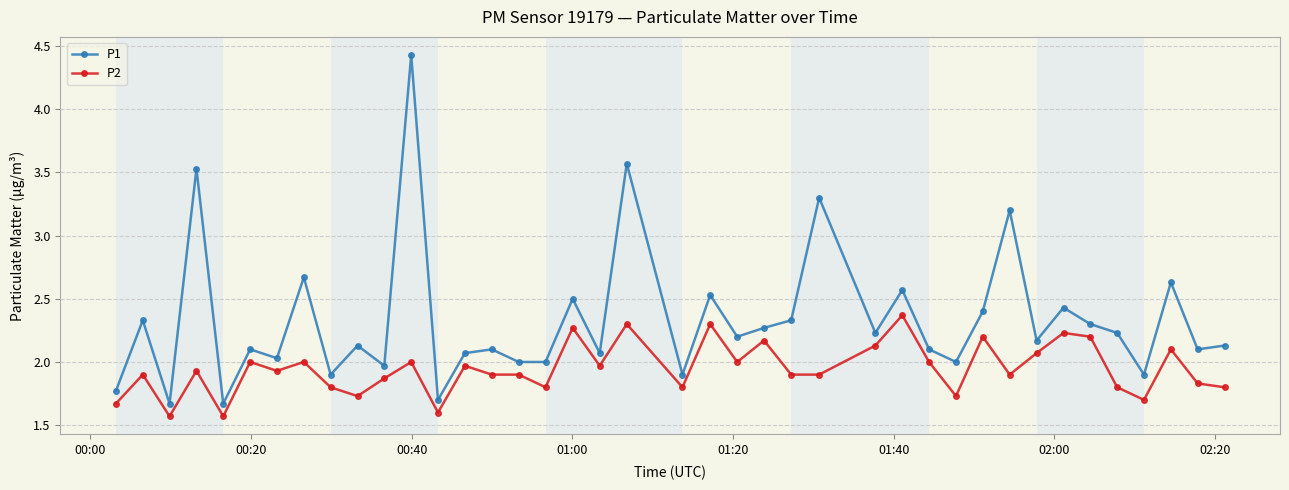

What is the value of the P2 point at the 19th from the left?

2.0